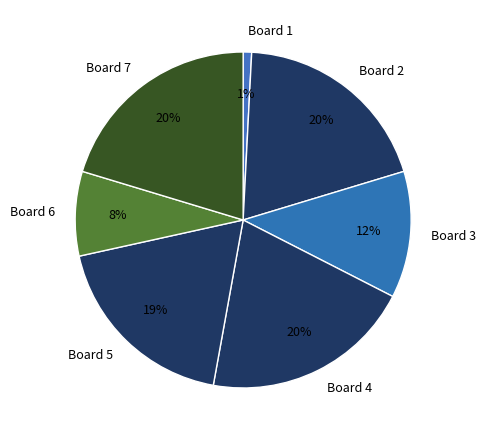

What percentage is the Board 7 slice, to the nearest percent?

20%